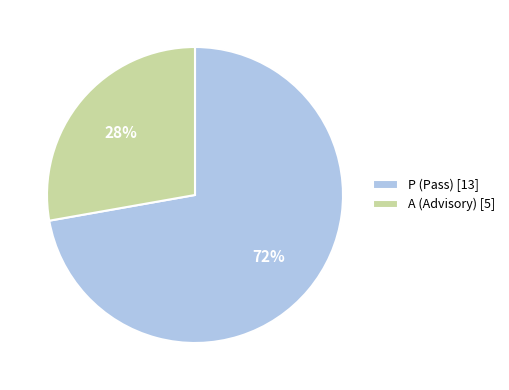

True or false: P accounts for 82% of the total.

False